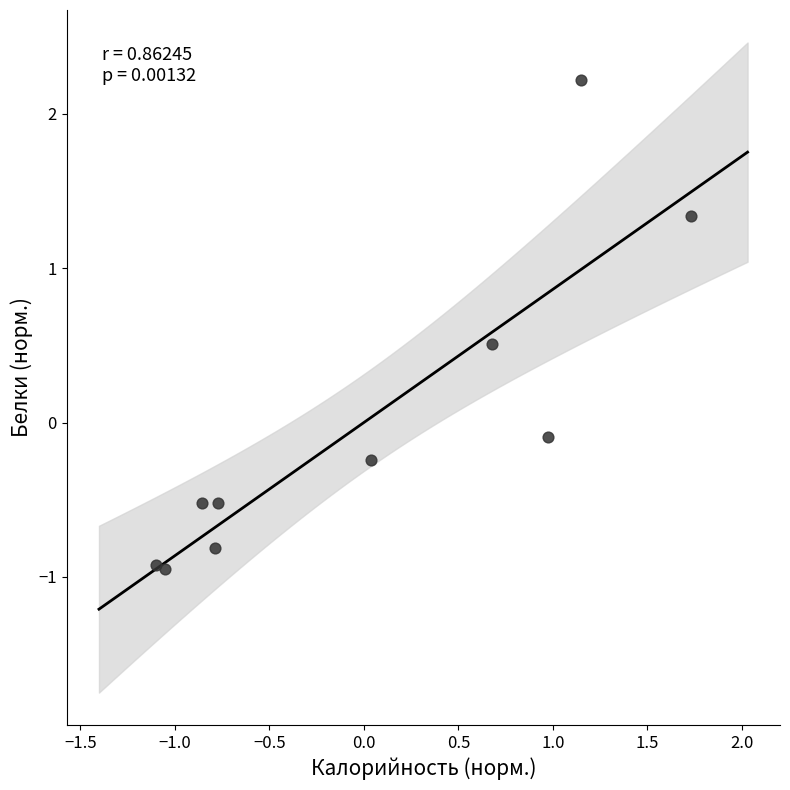

What is the range of Y values (max minus min)?

3.2